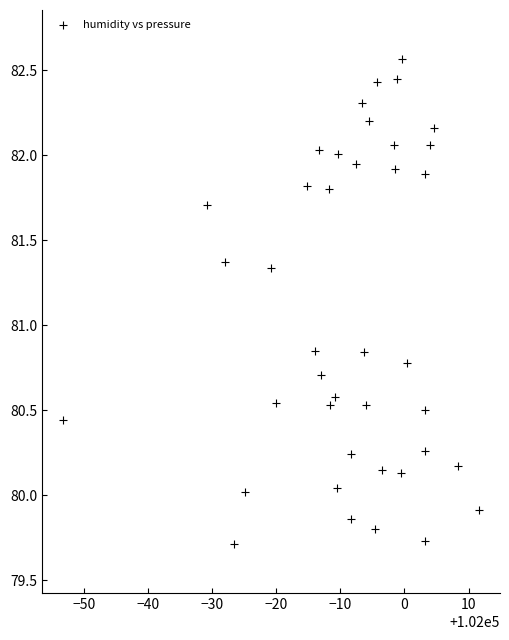

What is the range of X values (max minus min)?

64.9